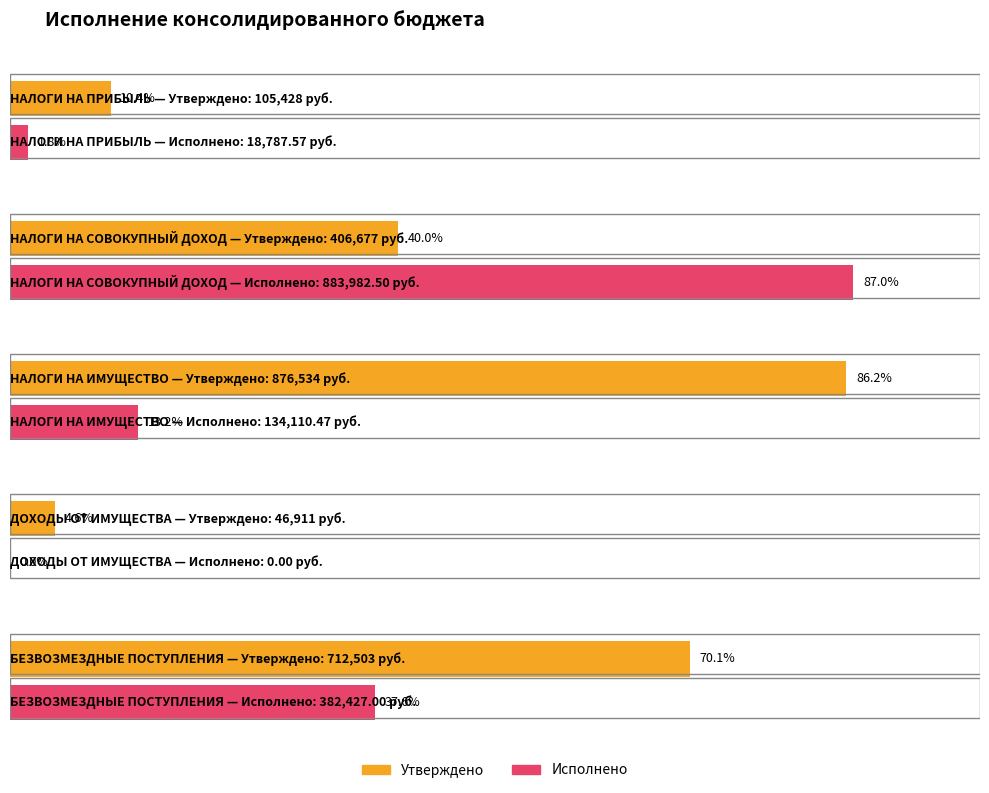

What is the value of the Исполнено bar at the 5th from the left?

382427.0